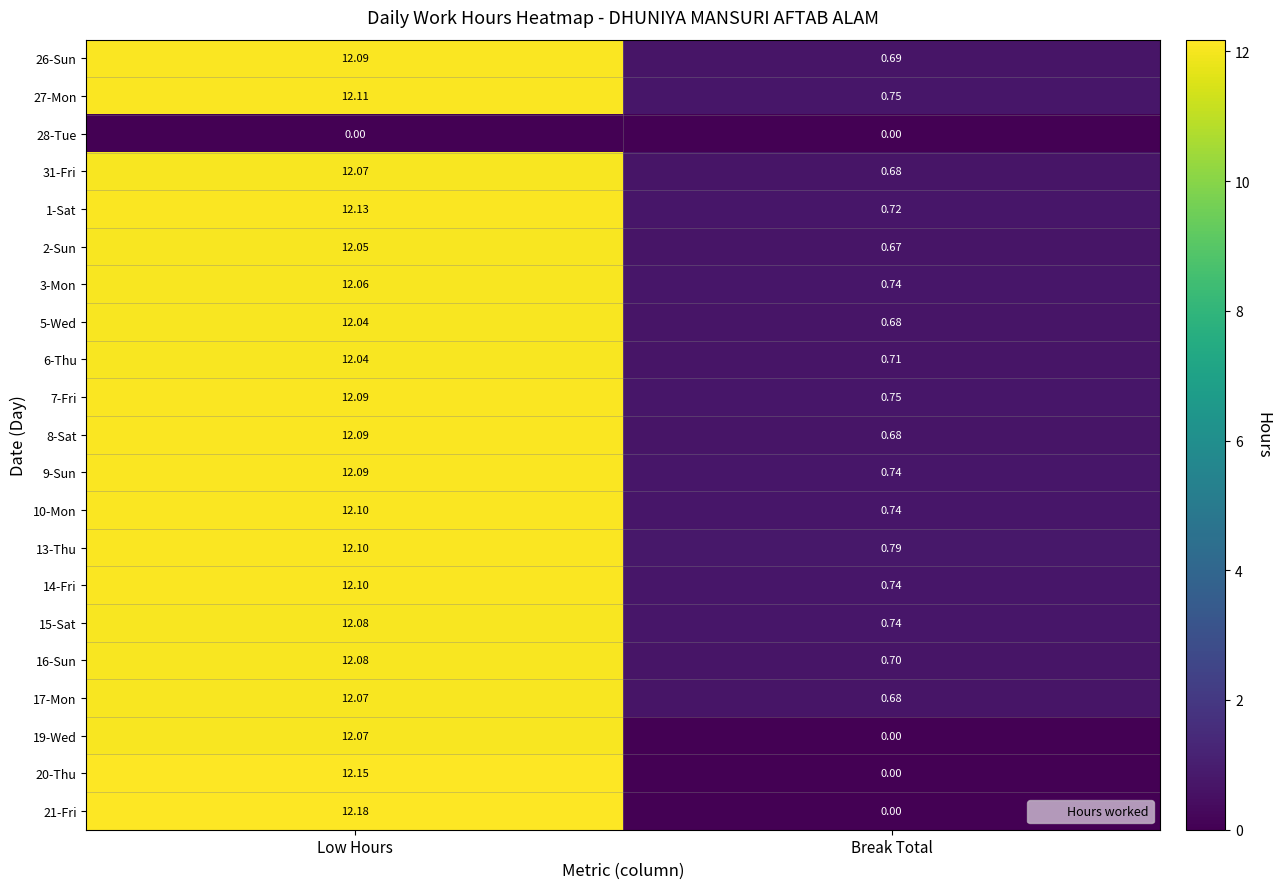

Rank the categories by 7-Fri value from lowest to highest.

Break Total, Low Hours